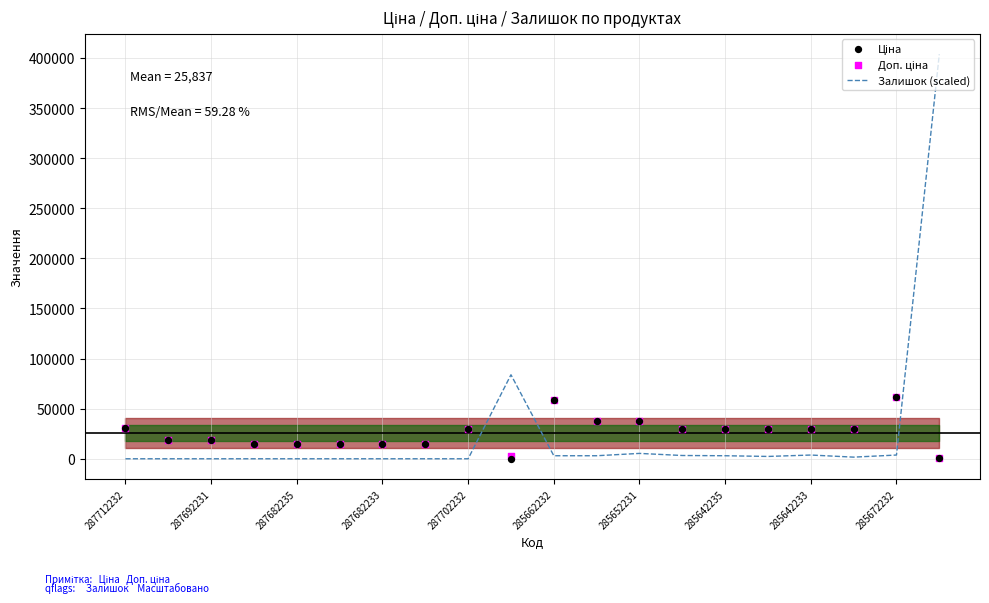

At how many categories does at least one series exceed 22663?

13